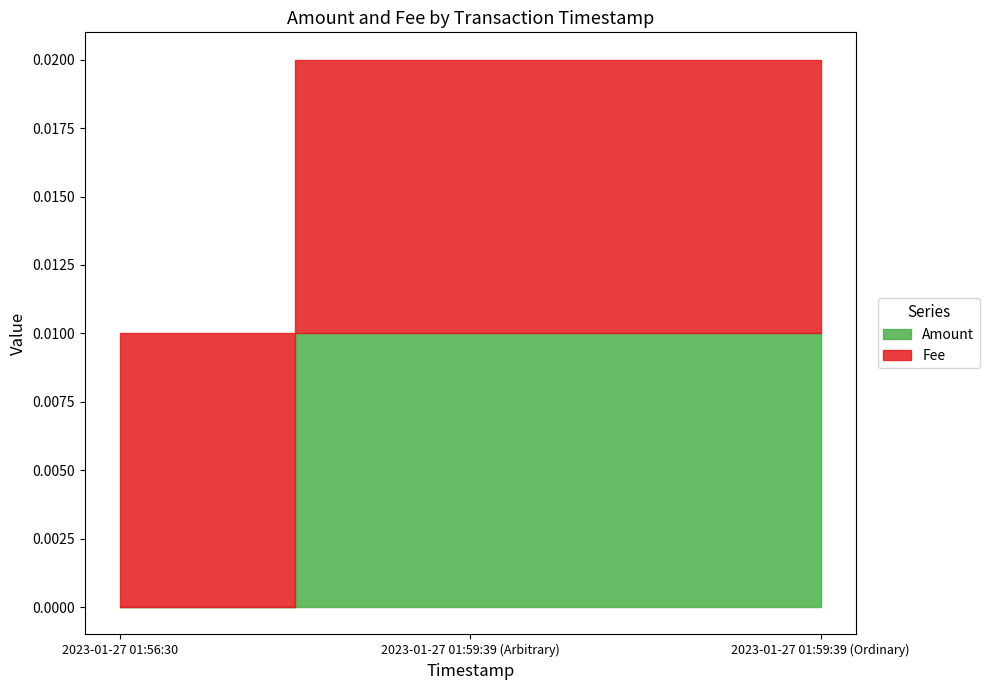

What are all the series names shown in the legend?

Amount, Fee